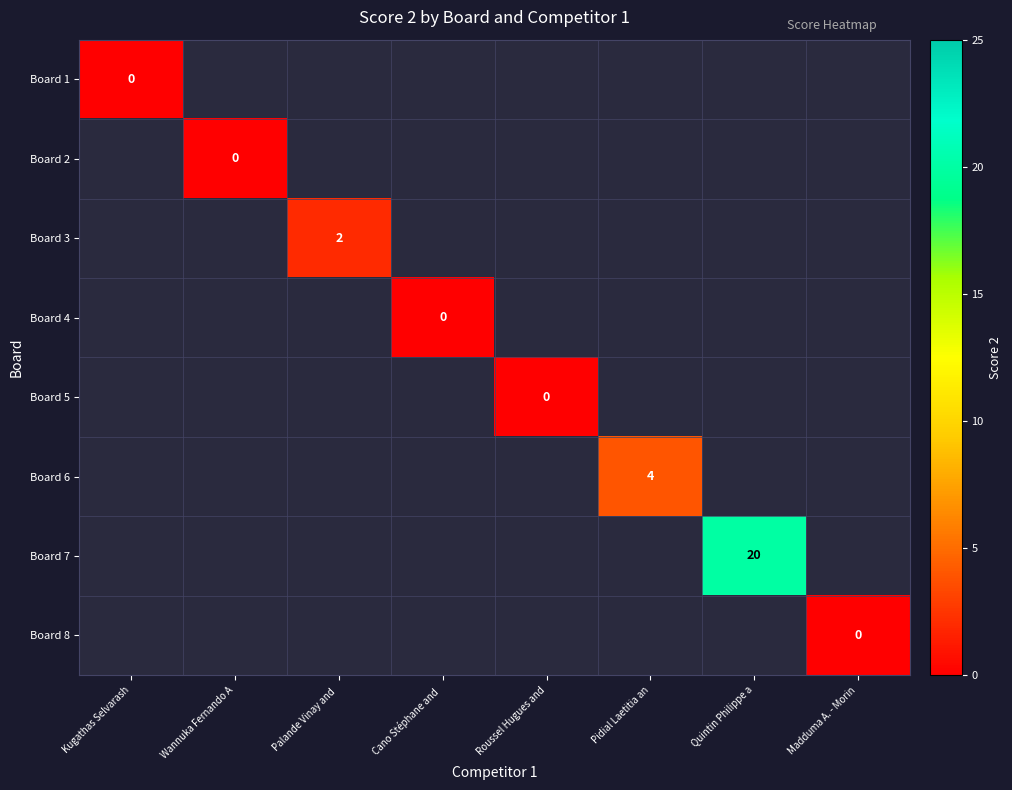

How many series are shown in this chart?

8